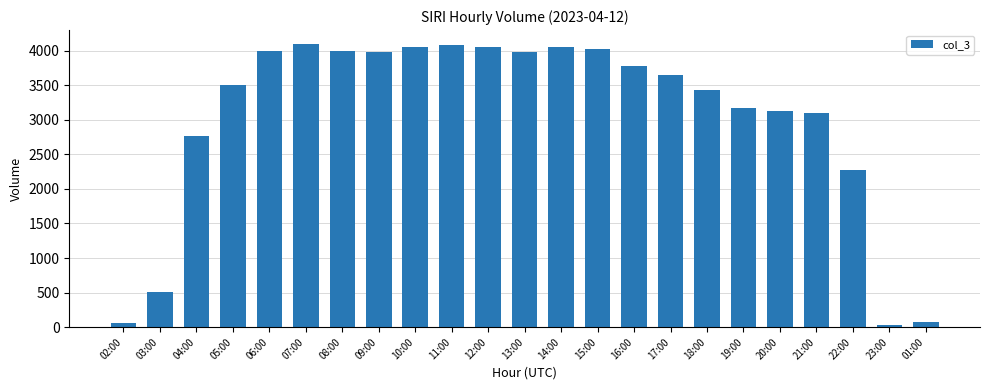

Which has a higher value, 10:00 or 04:00?

10:00